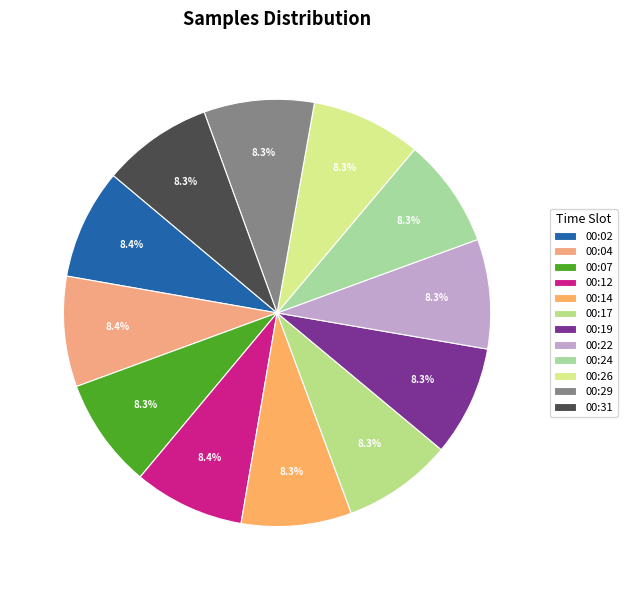

To the nearest percent, what portion does 00:17 represent?

8%